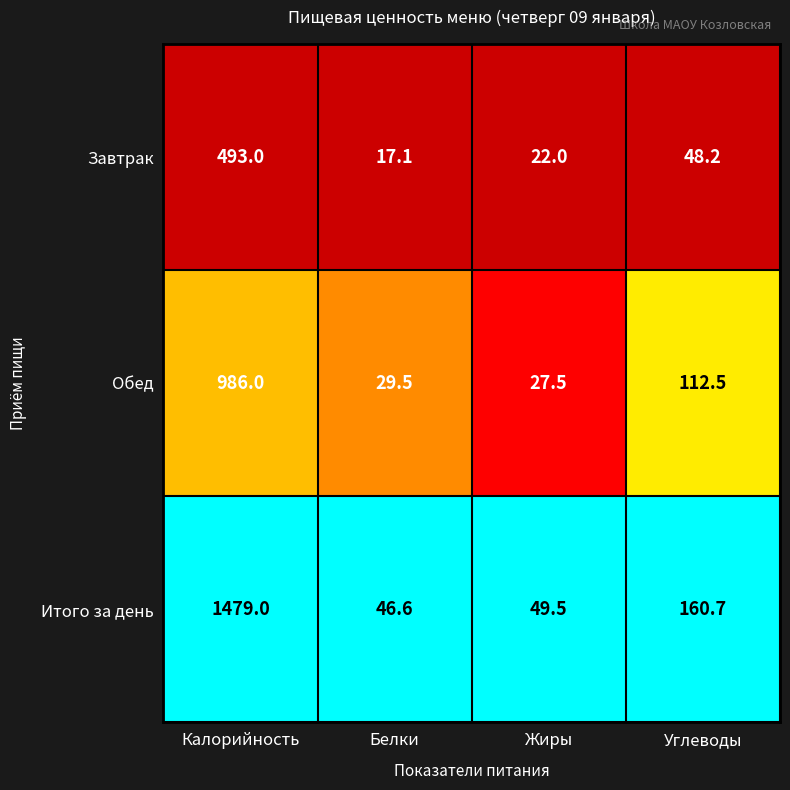

At which label does Завтрак first exceed 48?

Калорийность